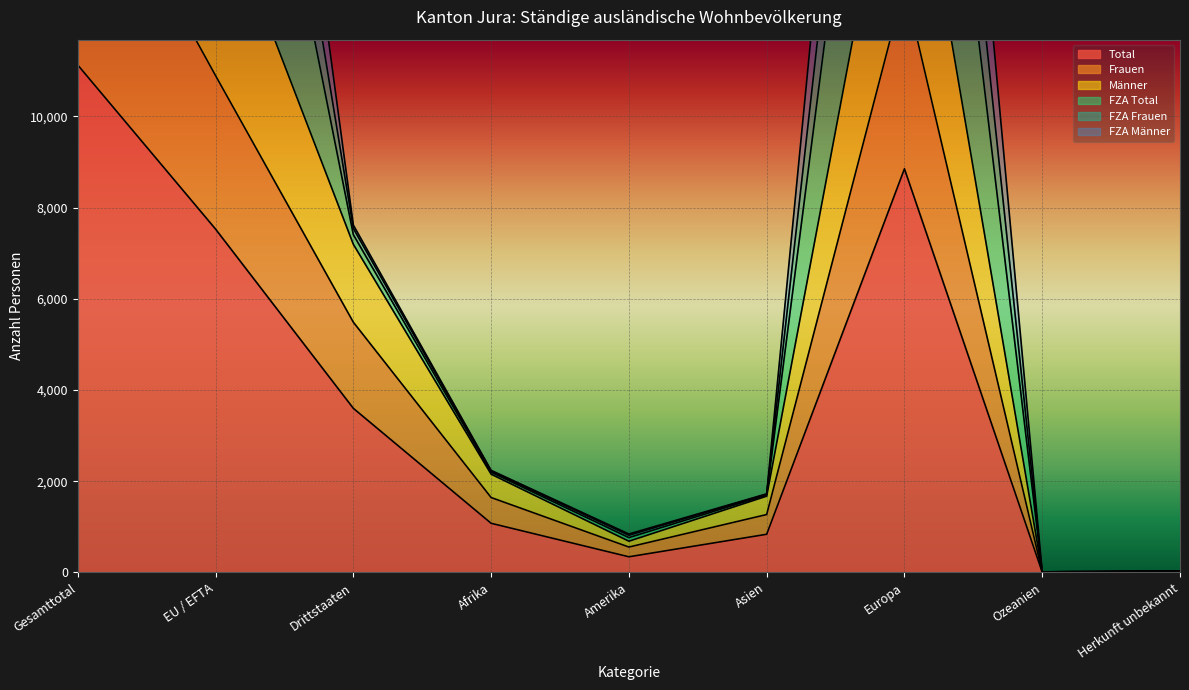

What is the label of the 5th point from the right?

Amerika